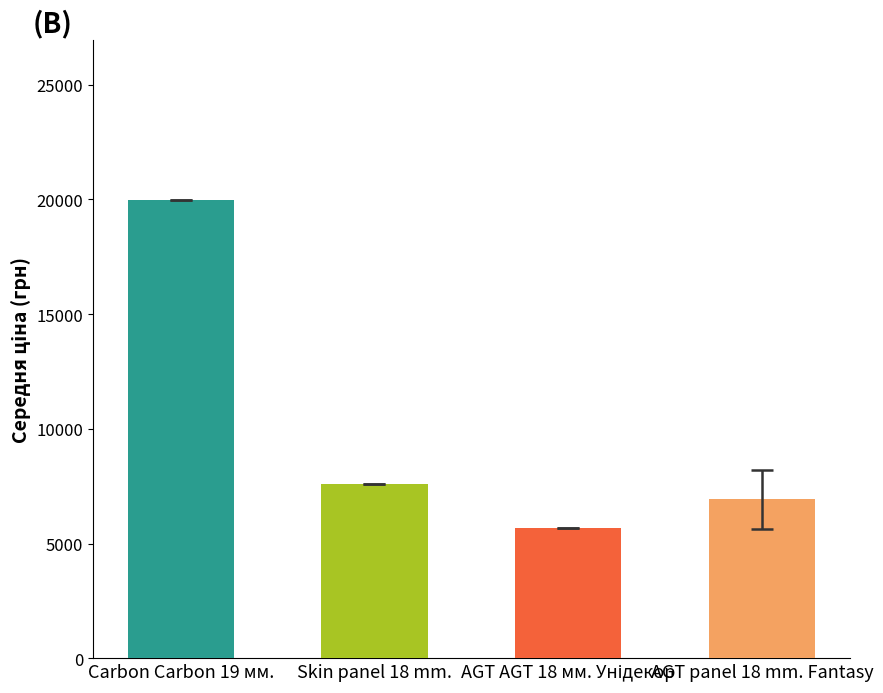

Which has a higher value, Carbon Carbon 19 мм. or AGT panel 18 mm. Fantasy?

Carbon Carbon 19 мм.